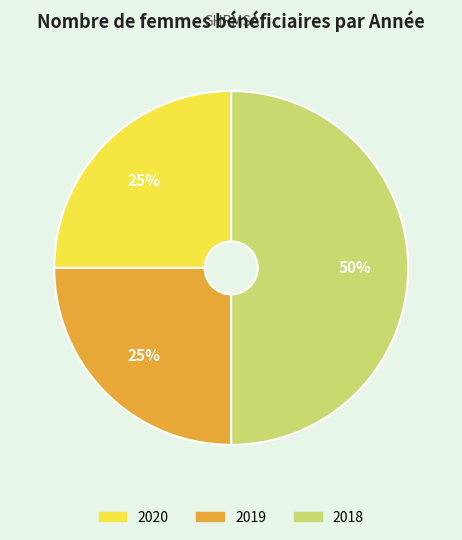

Does 2019 account for over 50% of the chart?

No